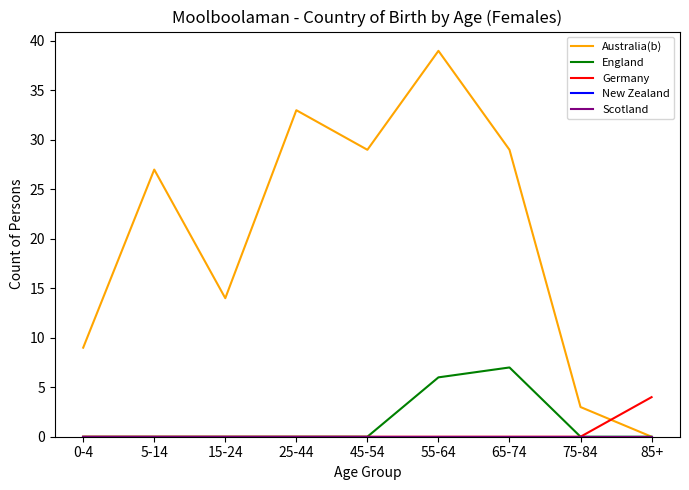

Reading left to right, what are all the values shown in this chart?

Australia(b): 0-4=9	5-14=27	15-24=14	25-44=33	45-54=29	55-64=39	65-74=29	75-84=3	85+=0
England: 0-4=0	5-14=0	15-24=0	25-44=0	45-54=0	55-64=6	65-74=7	75-84=0	85+=0
Germany: 0-4=0	5-14=0	15-24=0	25-44=0	45-54=0	55-64=0	65-74=0	75-84=0	85+=4
New Zealand: 0-4=0	5-14=0	15-24=0	25-44=0	45-54=0	55-64=0	65-74=0	75-84=0	85+=0
Scotland: 0-4=0	5-14=0	15-24=0	25-44=0	45-54=0	55-64=0	65-74=0	75-84=0	85+=0